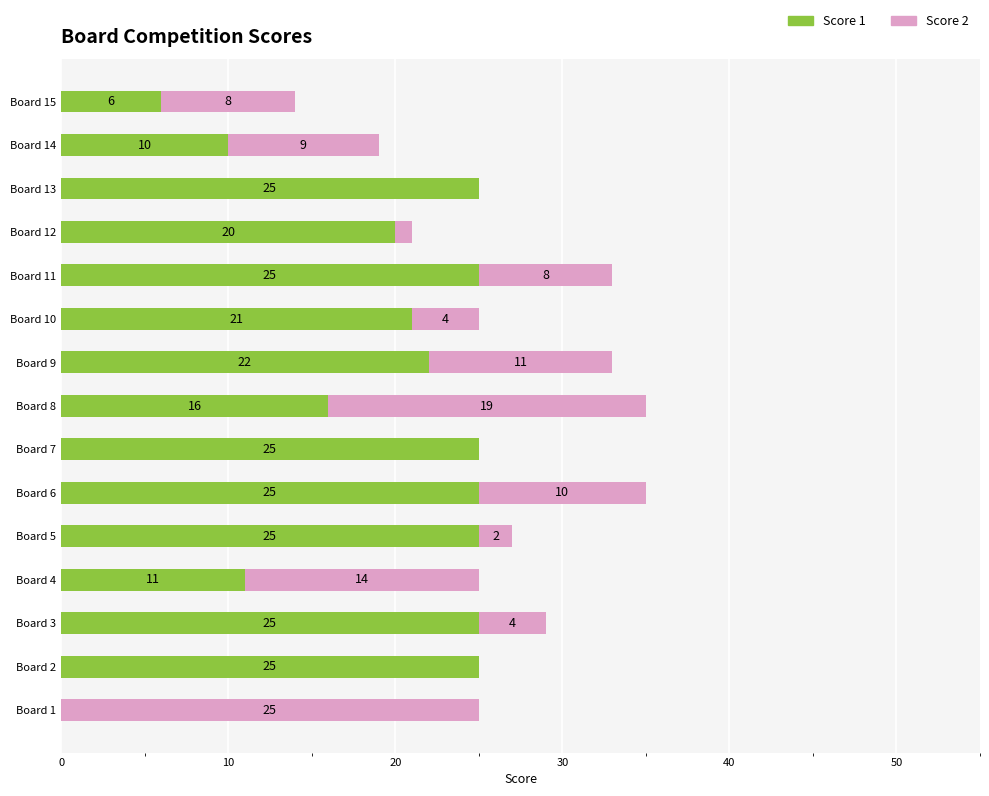

What is the total value across all series at Board 3?

29